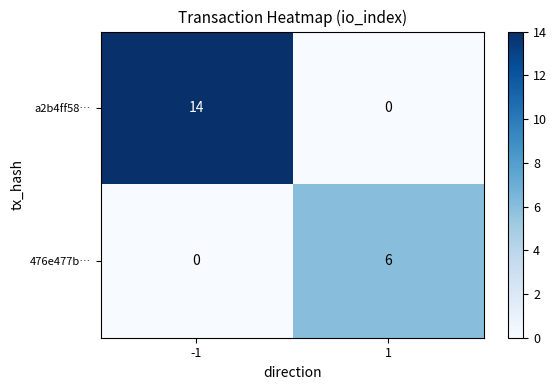

The value of 476e477b… at -1 is -3. True or false?

False